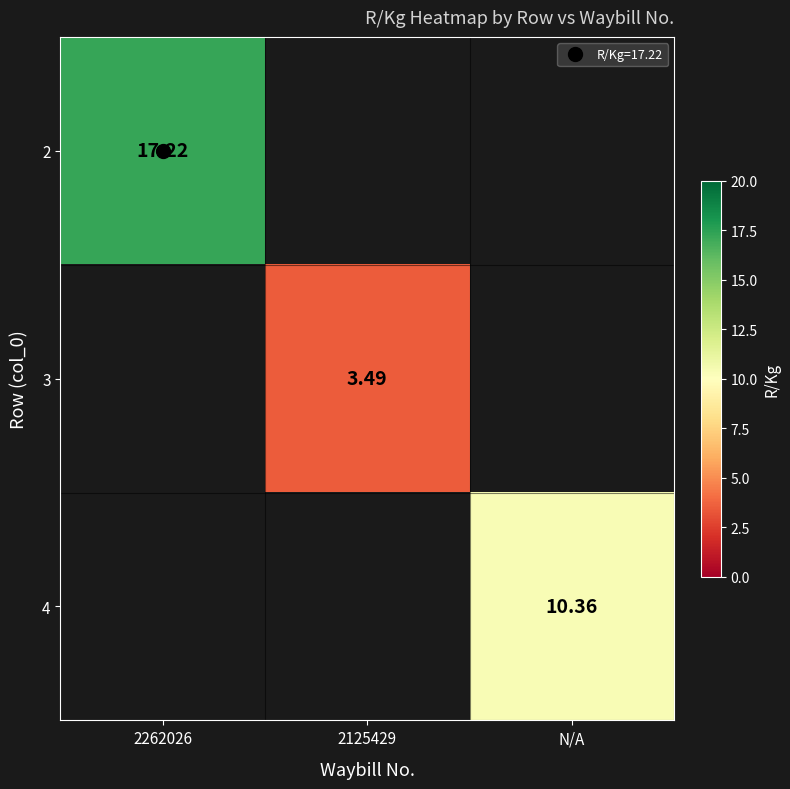

At which category does the chart reach its peak across all series?

2262026